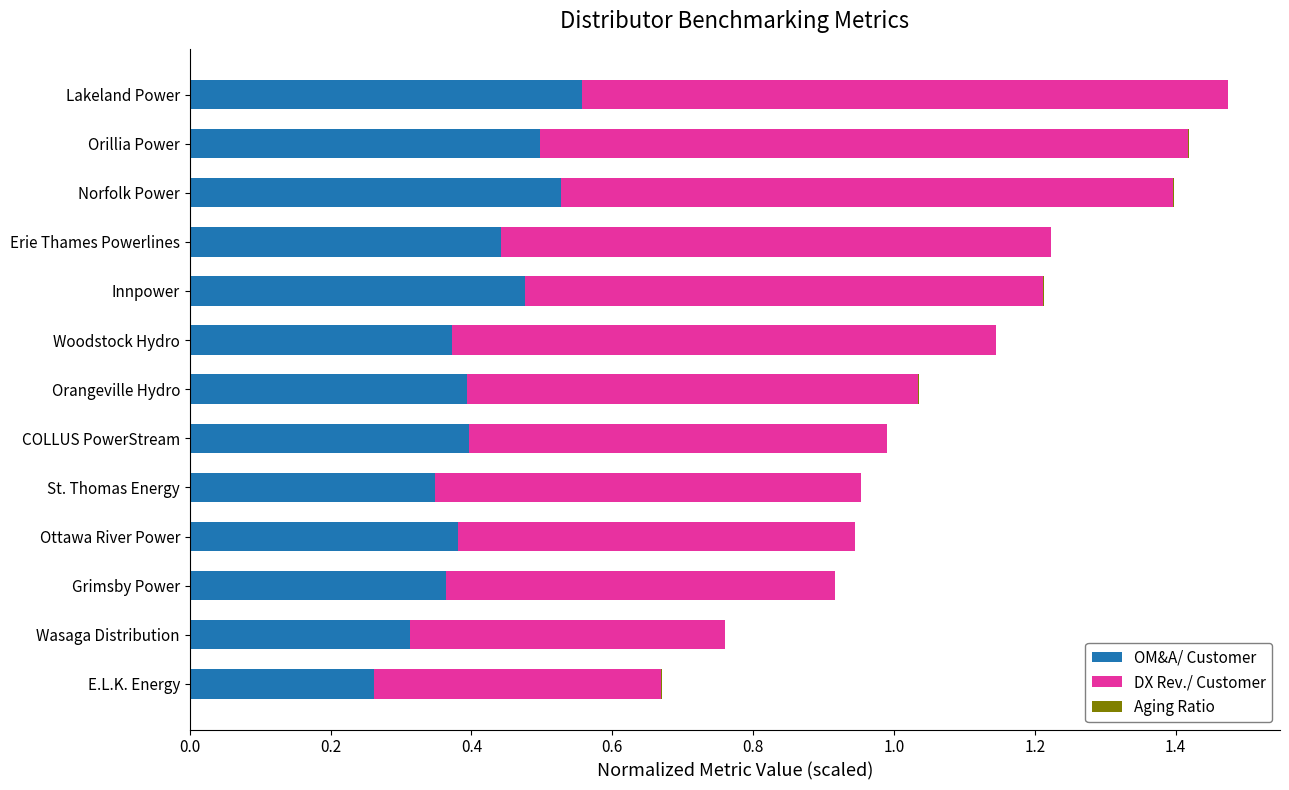

Is it true that OM&A/ Customer equals 0.1 at Wasaga Distribution?

False